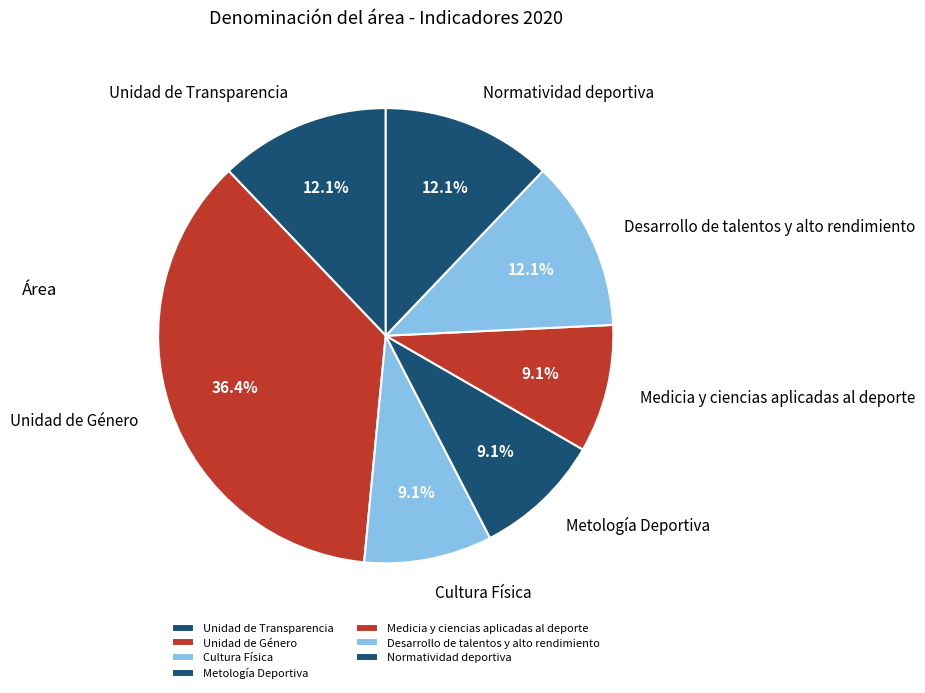

What percentage is the Normatividad deportiva slice, to the nearest percent?

12%